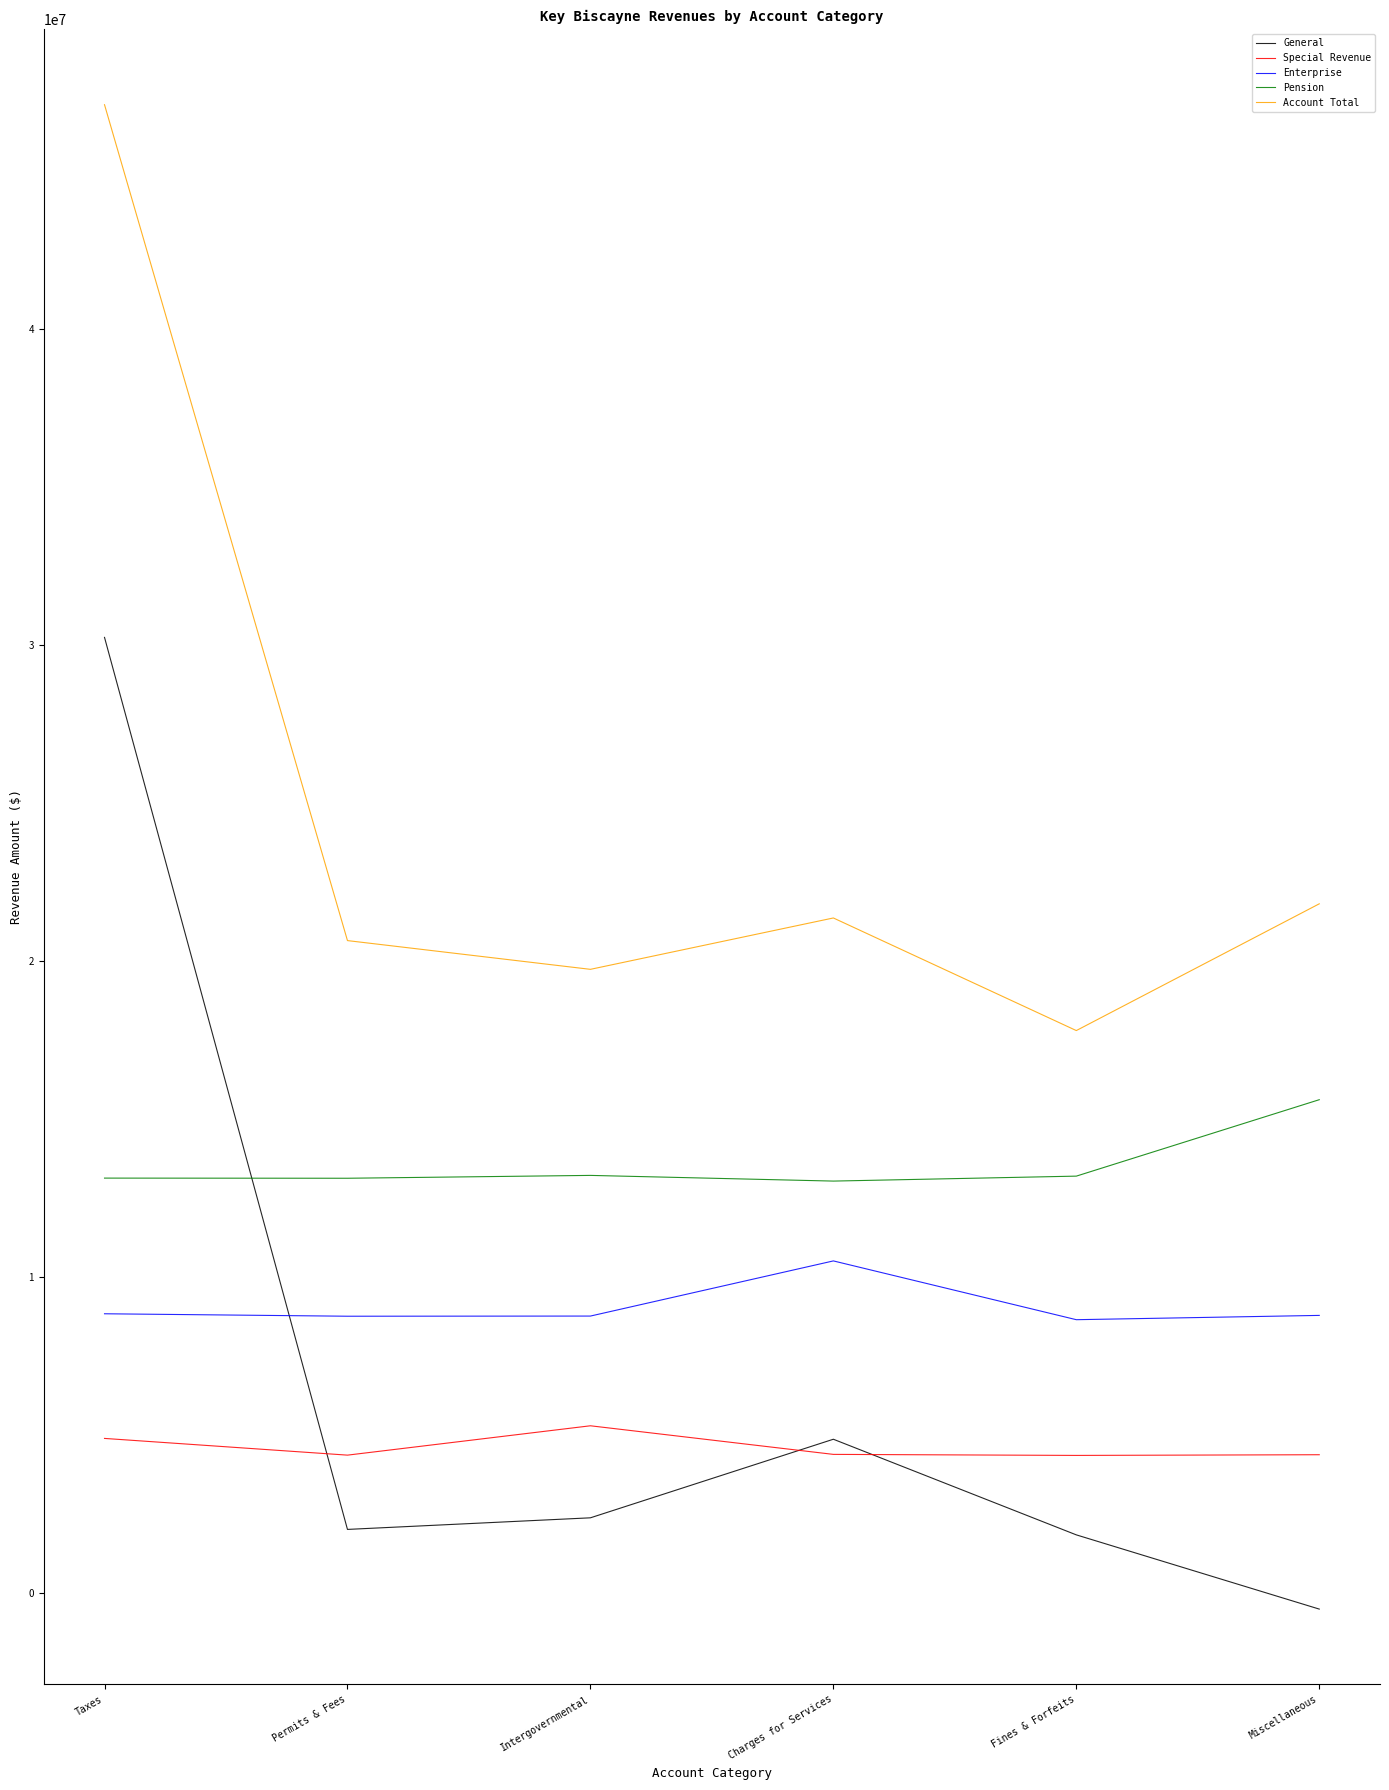

At which category does Pension reach its first local valley?

Permits & Fees